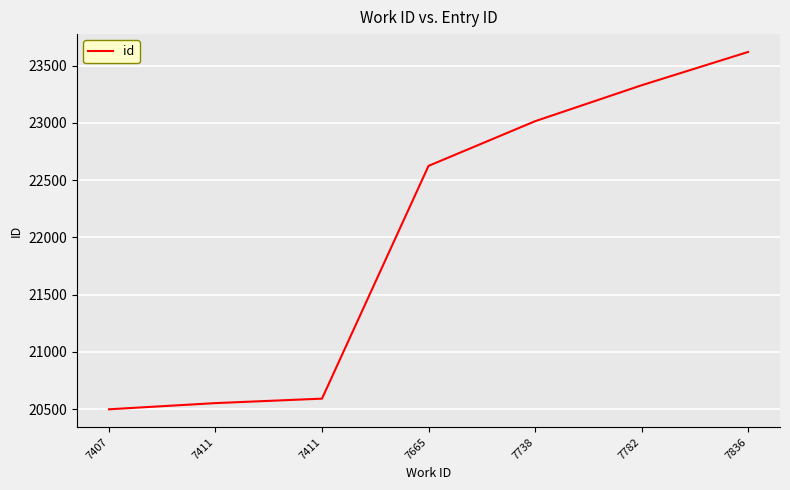

Does the chart display data point markers on the line(s)?

No